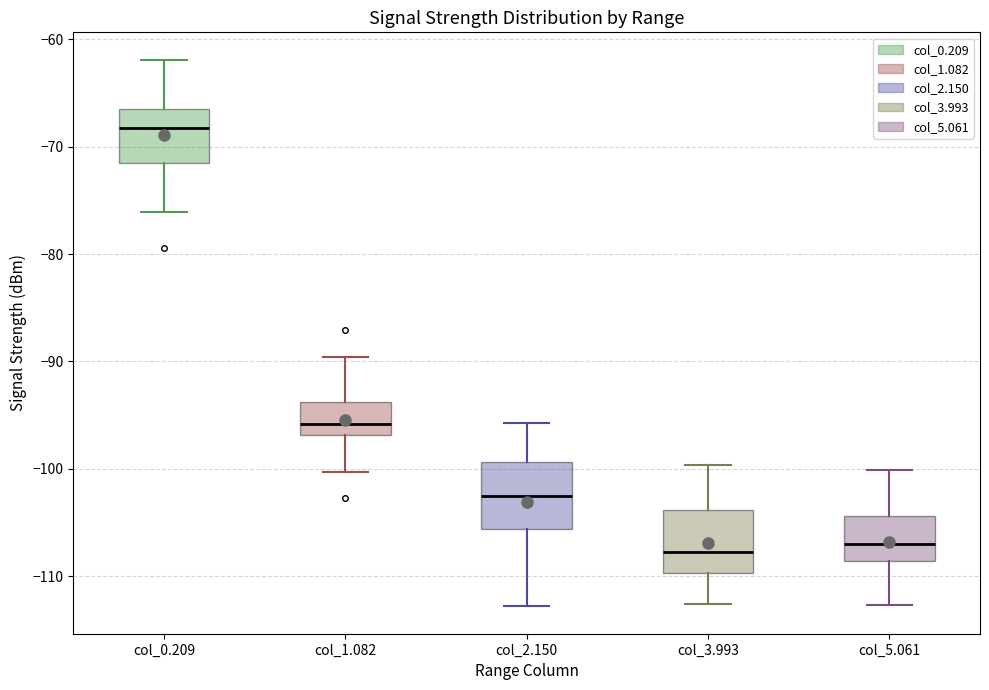

Where does the lower whisker of the box for col_1.082 end on the y-axis? The values are not printed on the chart, so give them approximately, as read against the axis.

-100